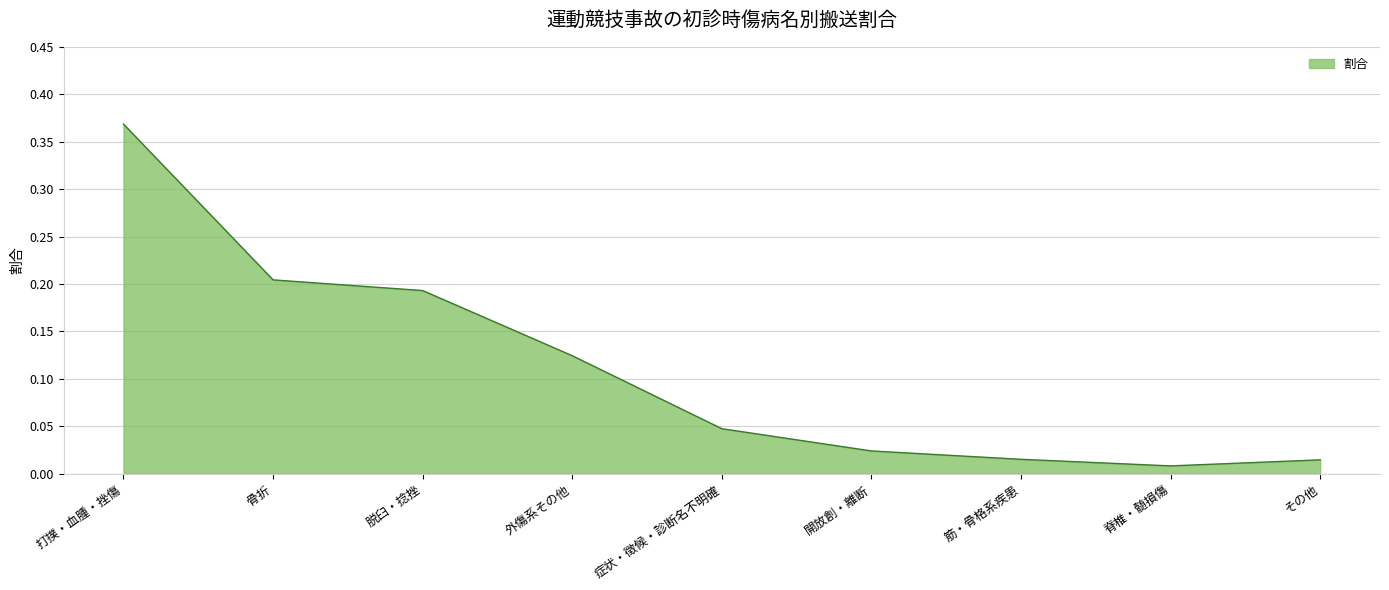

What is the change in value from 外傷系その他 to 脊椎・髄損傷?

-0.1